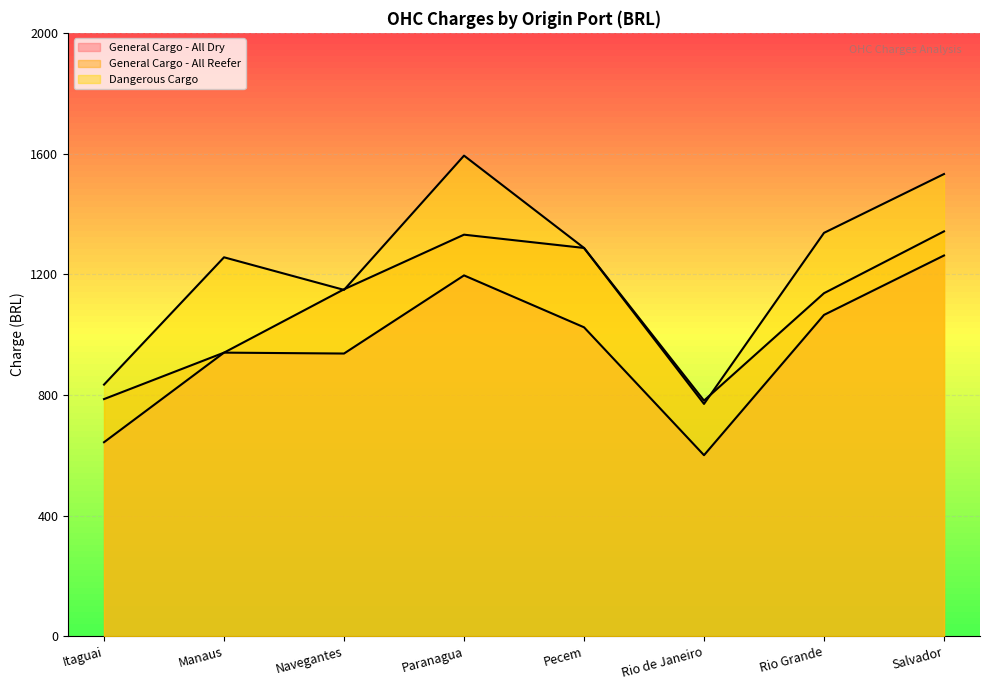

Which category has the lowest value in the General Cargo - All Reefer series?

Rio de Janeiro